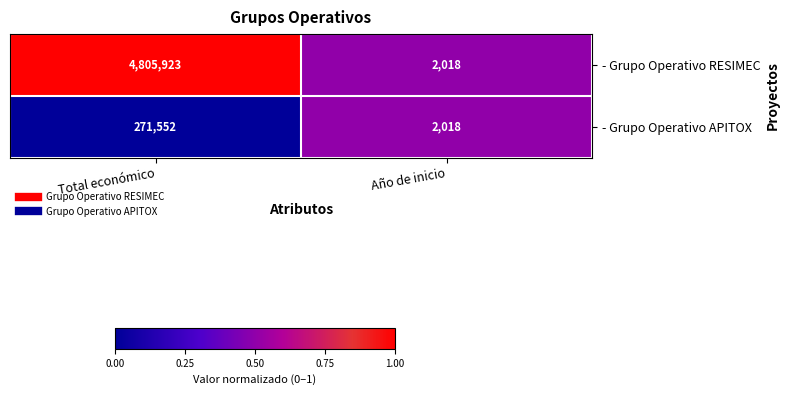

Which series has the largest total across all categories?

- Grupo Operativo RESIMEC